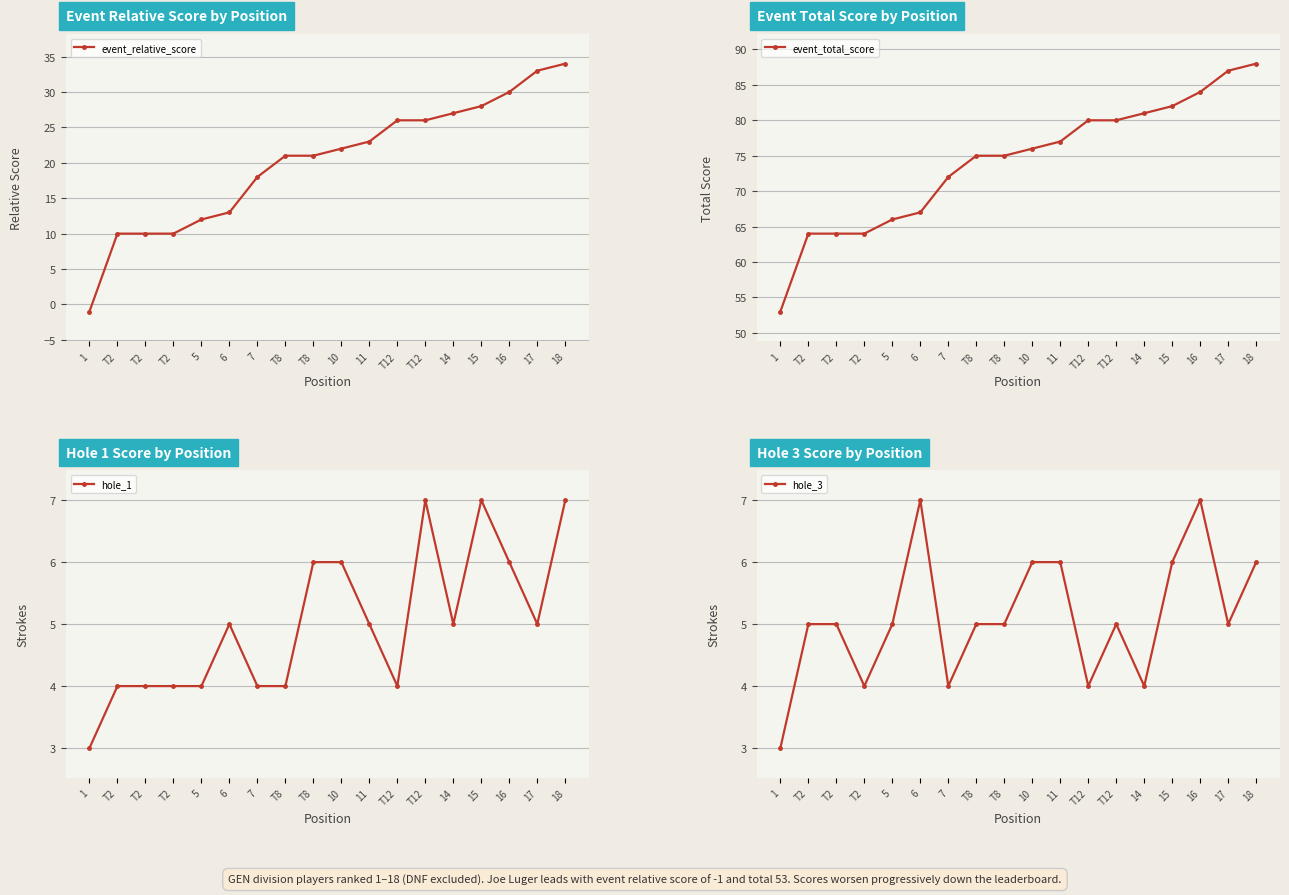

Between 14 and 5, which is larger?

14